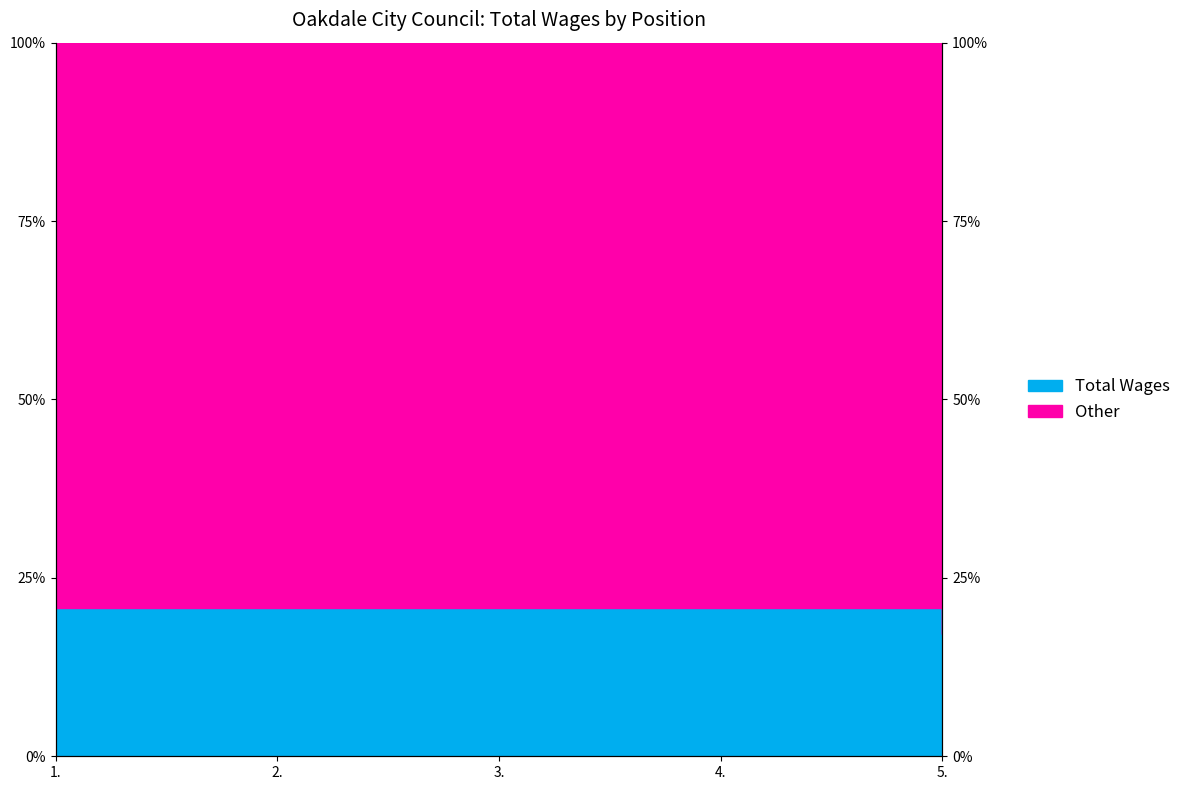

The value at 5. is 82.9. True or false?

True